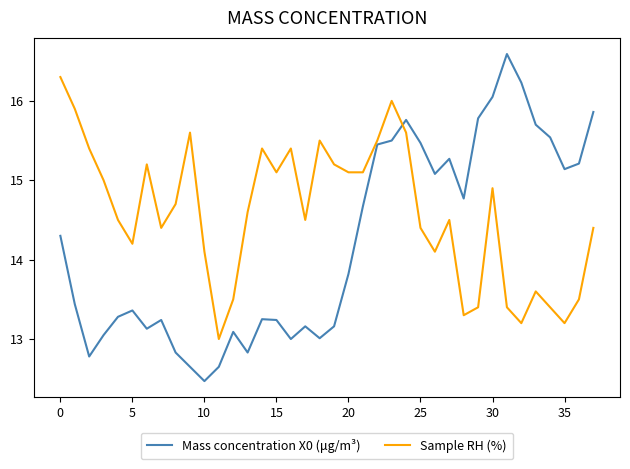

Which series has the widest spread of values?

Mass concentration X0 (μg/m³)